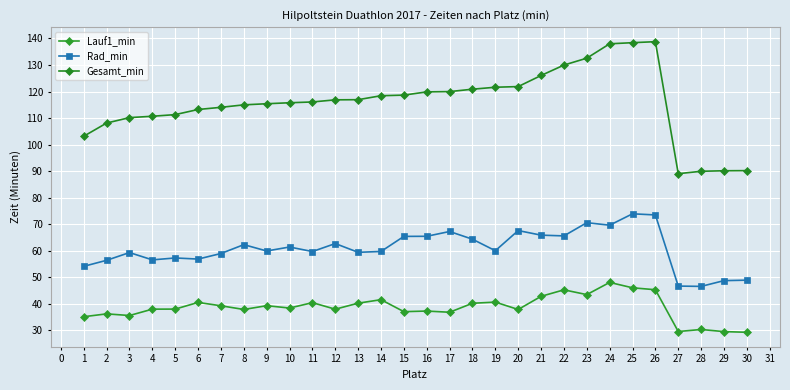

What are all the series names shown in the legend?

Lauf1_min, Rad_min, Gesamt_min